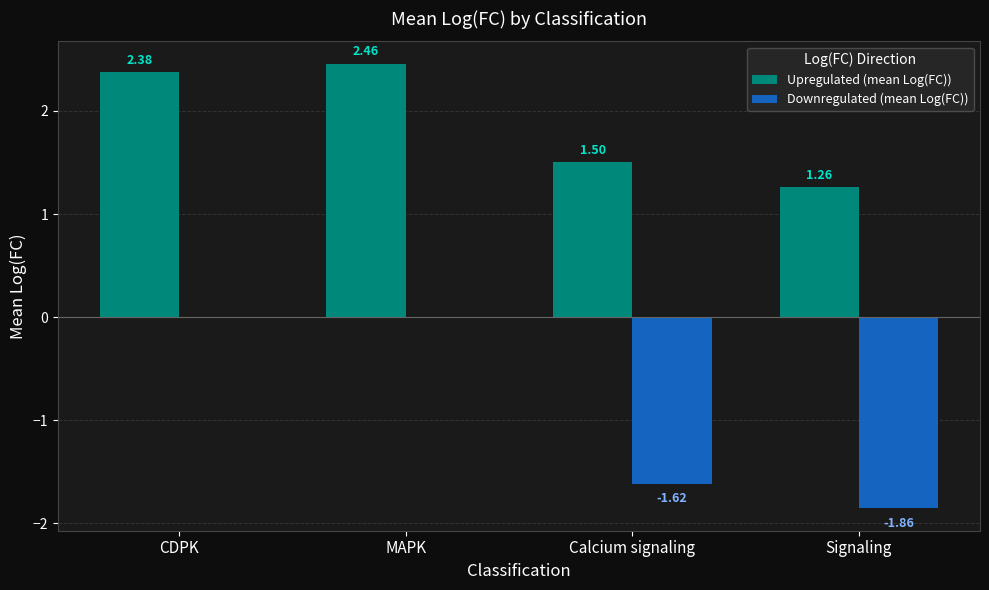

What is the total value across all series at Signaling?

-0.6